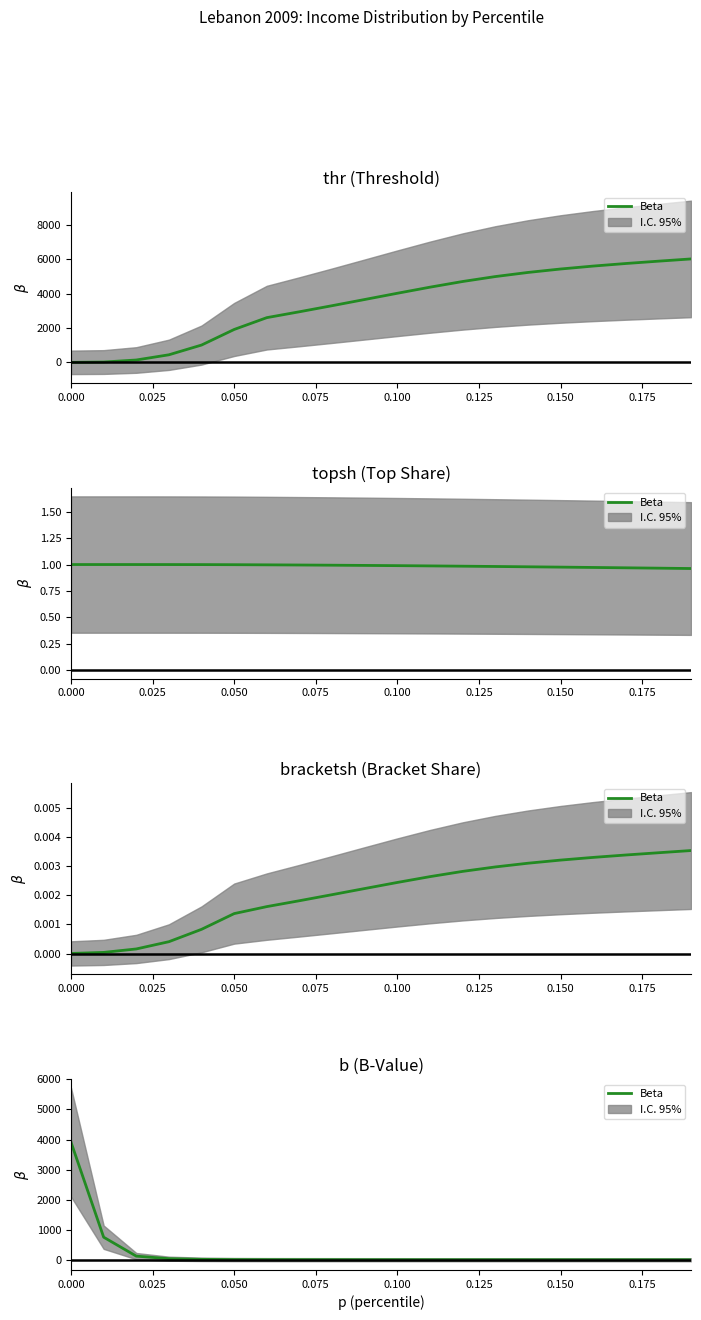

What is the smallest value displayed?

3.4